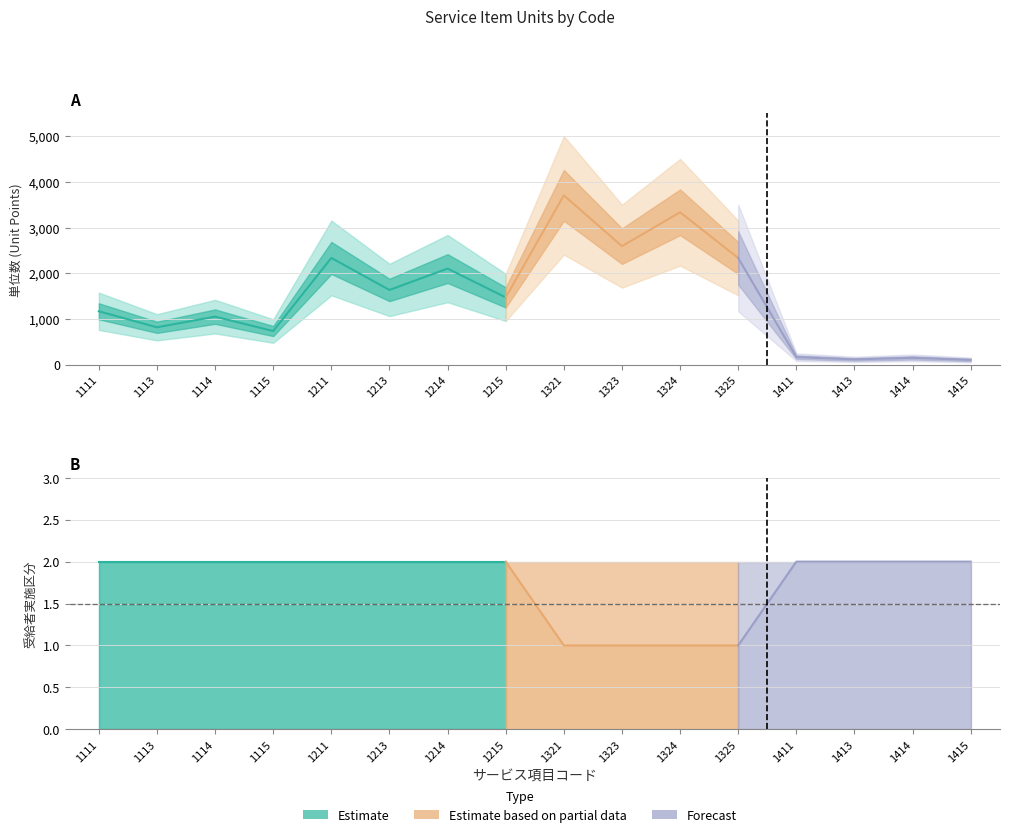

Count the 支援1受給者実施区分 values in the range 2 to 3.

12